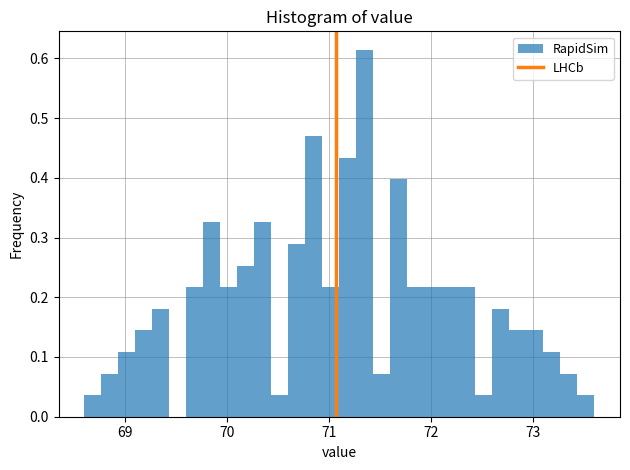

Read against the x-axis, roughly where is the centre of the tallest bar?

71.4